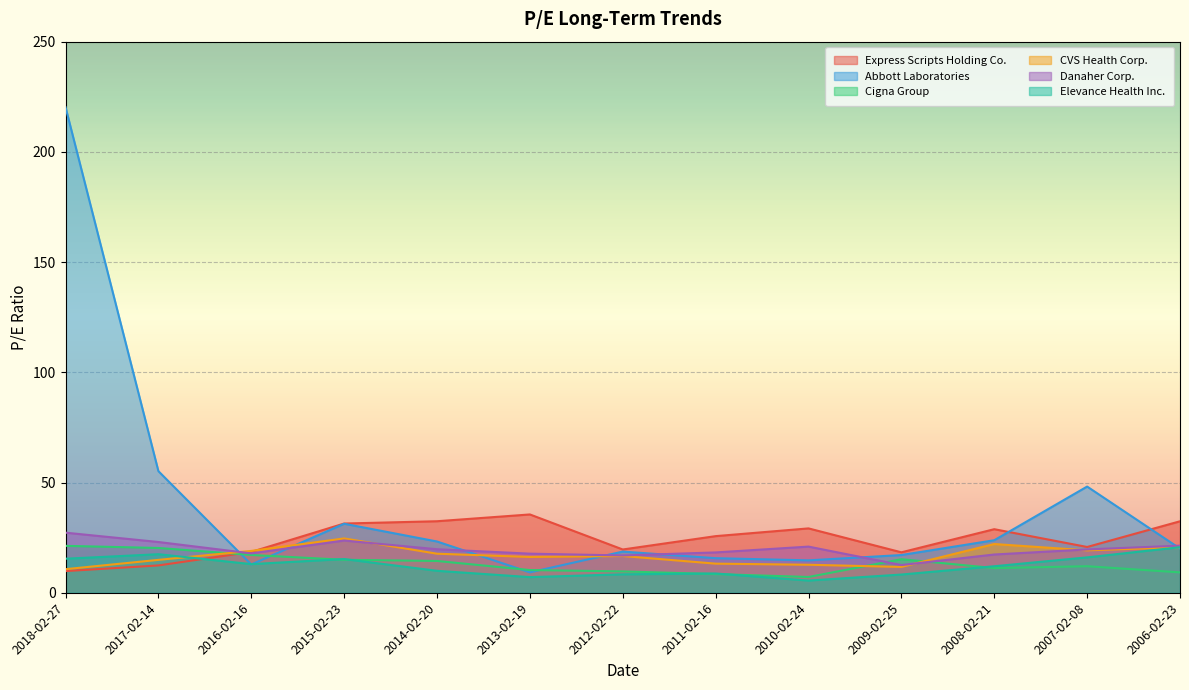

What are all the series names shown in the legend?

Express Scripts Holding Co., Abbott Laboratories, Cigna Group, CVS Health Corp., Danaher Corp., Elevance Health Inc.